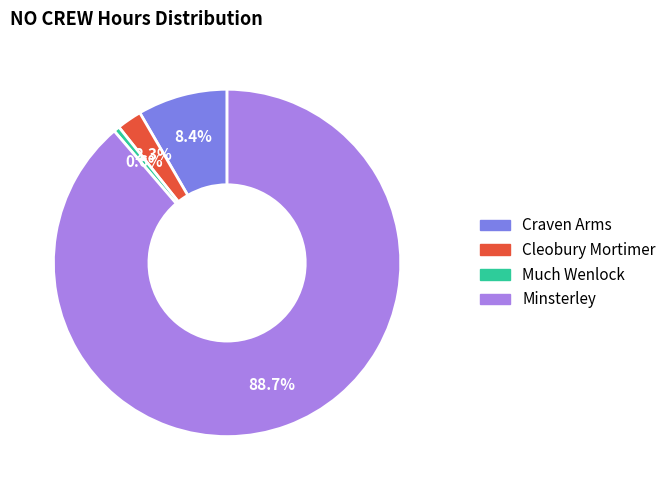

How many slices are in this pie chart?

4